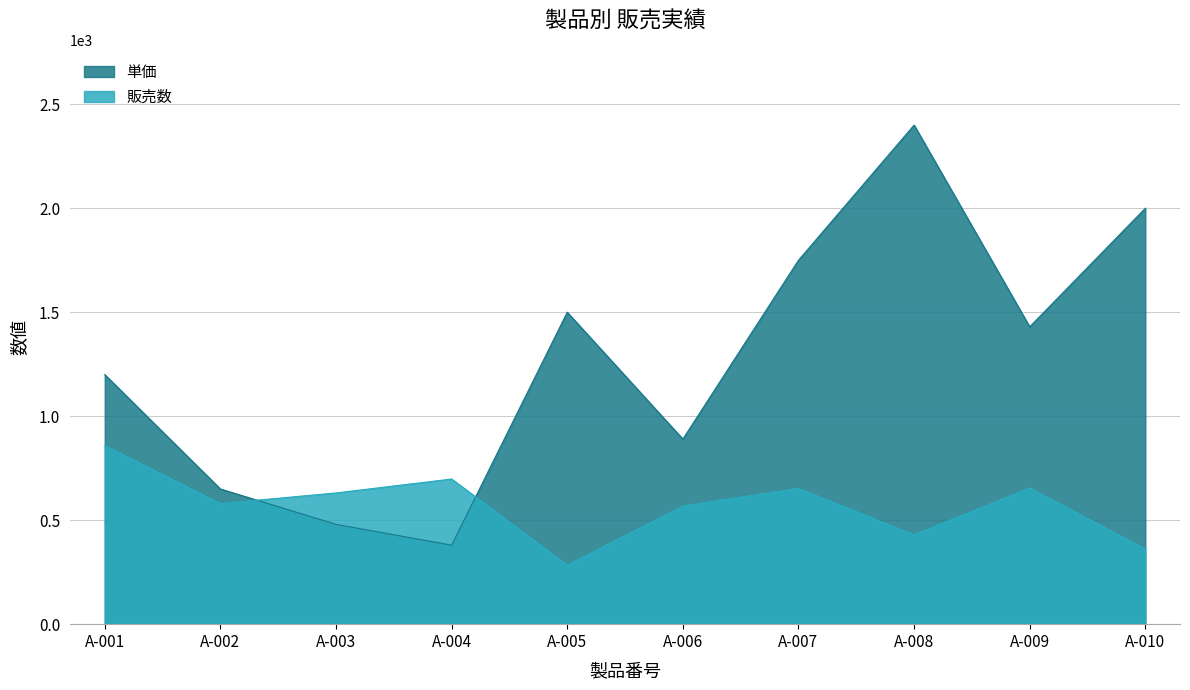

Is it true that 販売数 equals 426 at A-001?

False